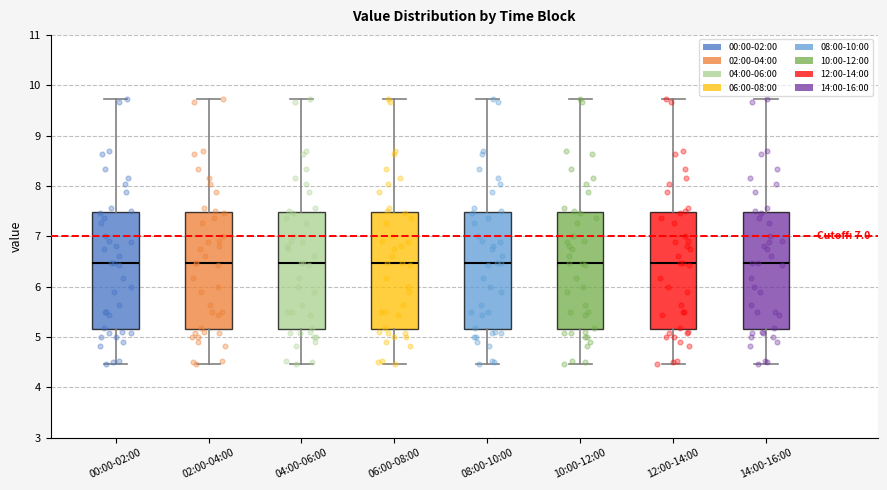

Reading left to right, transcribe this box plot: for each box, give where its median line is, the range the box spans, and where its two whiskers end, as read against the y-axis. The values are not printed on the chart, so give them approximately, as read against the axis.

00:00-02:00: median 6.5, box 5.2 to 7.5, whiskers 4.5 to 9.7
02:00-04:00: median 6.5, box 5.2 to 7.5, whiskers 4.5 to 9.7
04:00-06:00: median 6.5, box 5.2 to 7.5, whiskers 4.5 to 9.7
06:00-08:00: median 6.5, box 5.2 to 7.5, whiskers 4.5 to 9.7
08:00-10:00: median 6.5, box 5.2 to 7.5, whiskers 4.5 to 9.7
10:00-12:00: median 6.5, box 5.2 to 7.5, whiskers 4.5 to 9.7
12:00-14:00: median 6.5, box 5.2 to 7.5, whiskers 4.5 to 9.7
14:00-16:00: median 6.5, box 5.2 to 7.5, whiskers 4.5 to 9.7